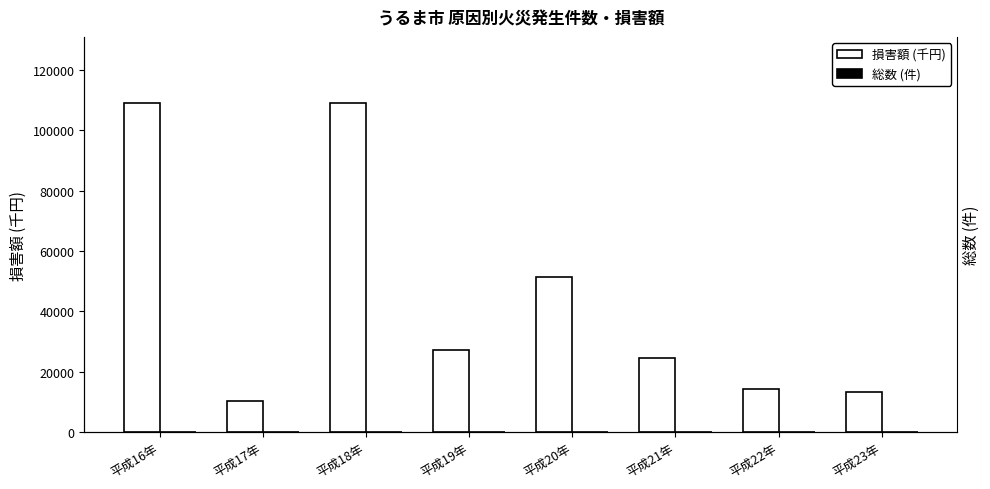

What is the label of the 4th bar from the right?

平成20年